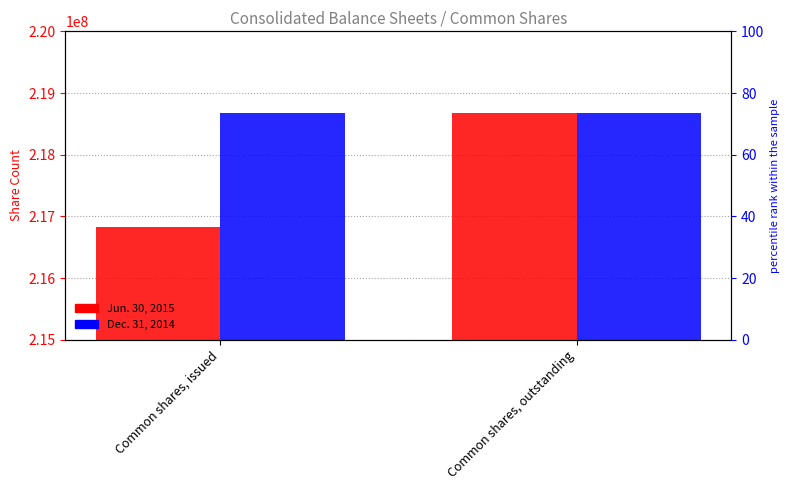

What is the label of the 1st bar from the right?

Common shares, outstanding